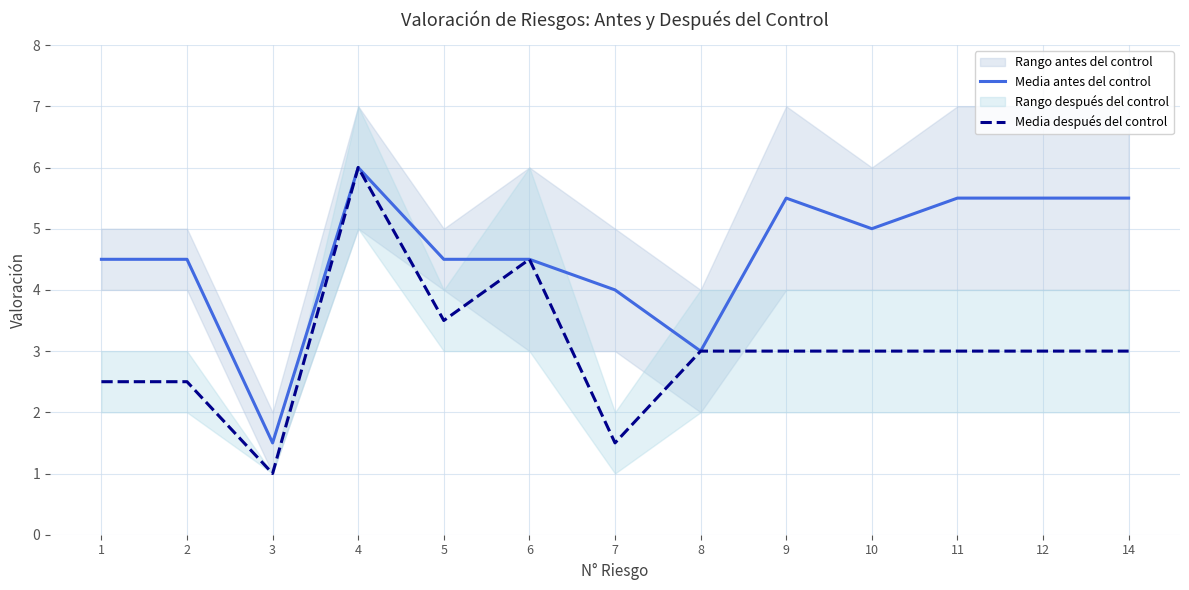

The Media antes del control series shows 9.6 at 12. True or false?

False